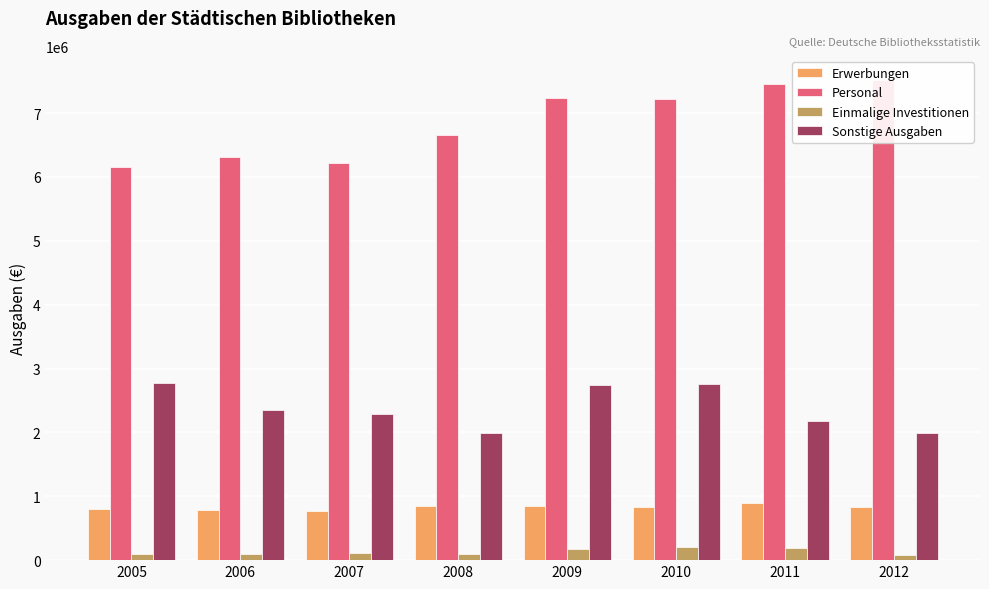

What are all the series names shown in the legend?

Erwerbungen, Personal, Einmalige Investitionen, Sonstige Ausgaben